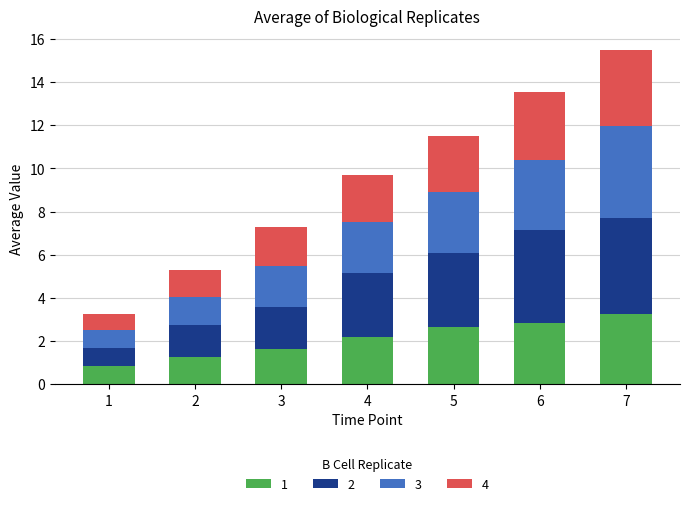

What is the maximum value for 1?

3.3